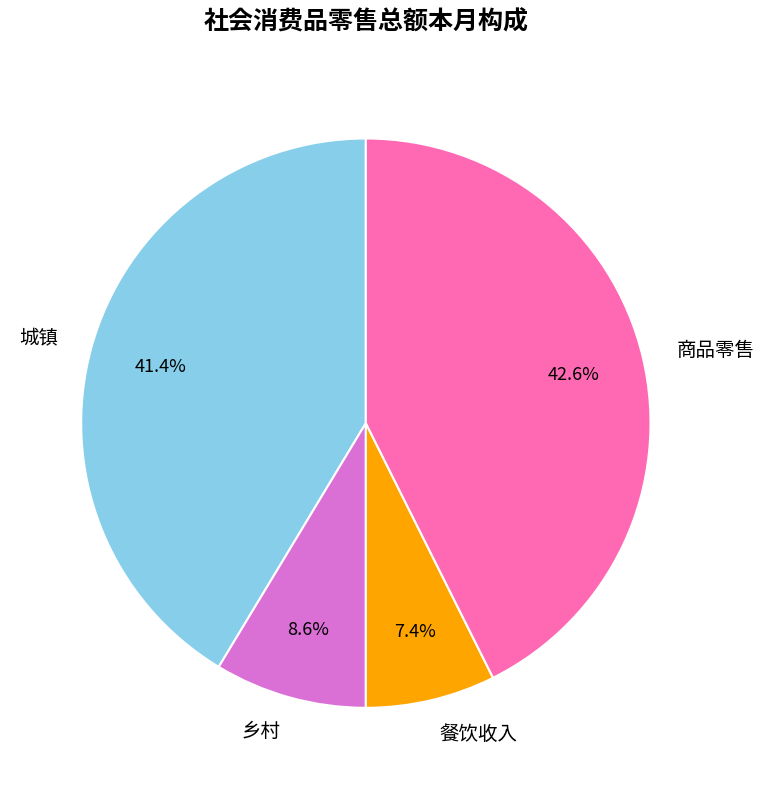

To the nearest percent, what is the difference between the 餐饮收入 and 城镇 slice percentages?

34%